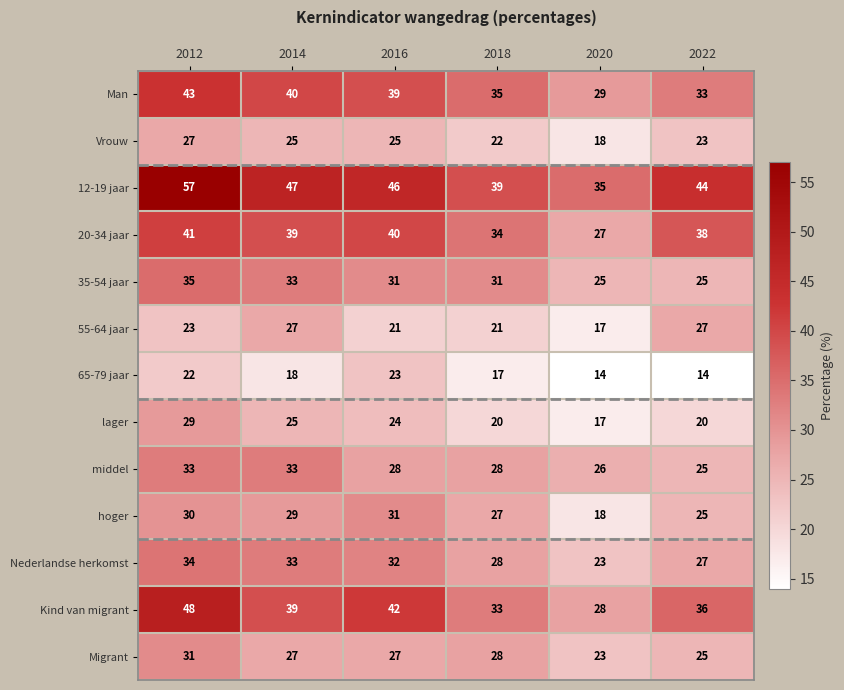

What is the difference between the second highest and minimum values in the Vrouw series?

7